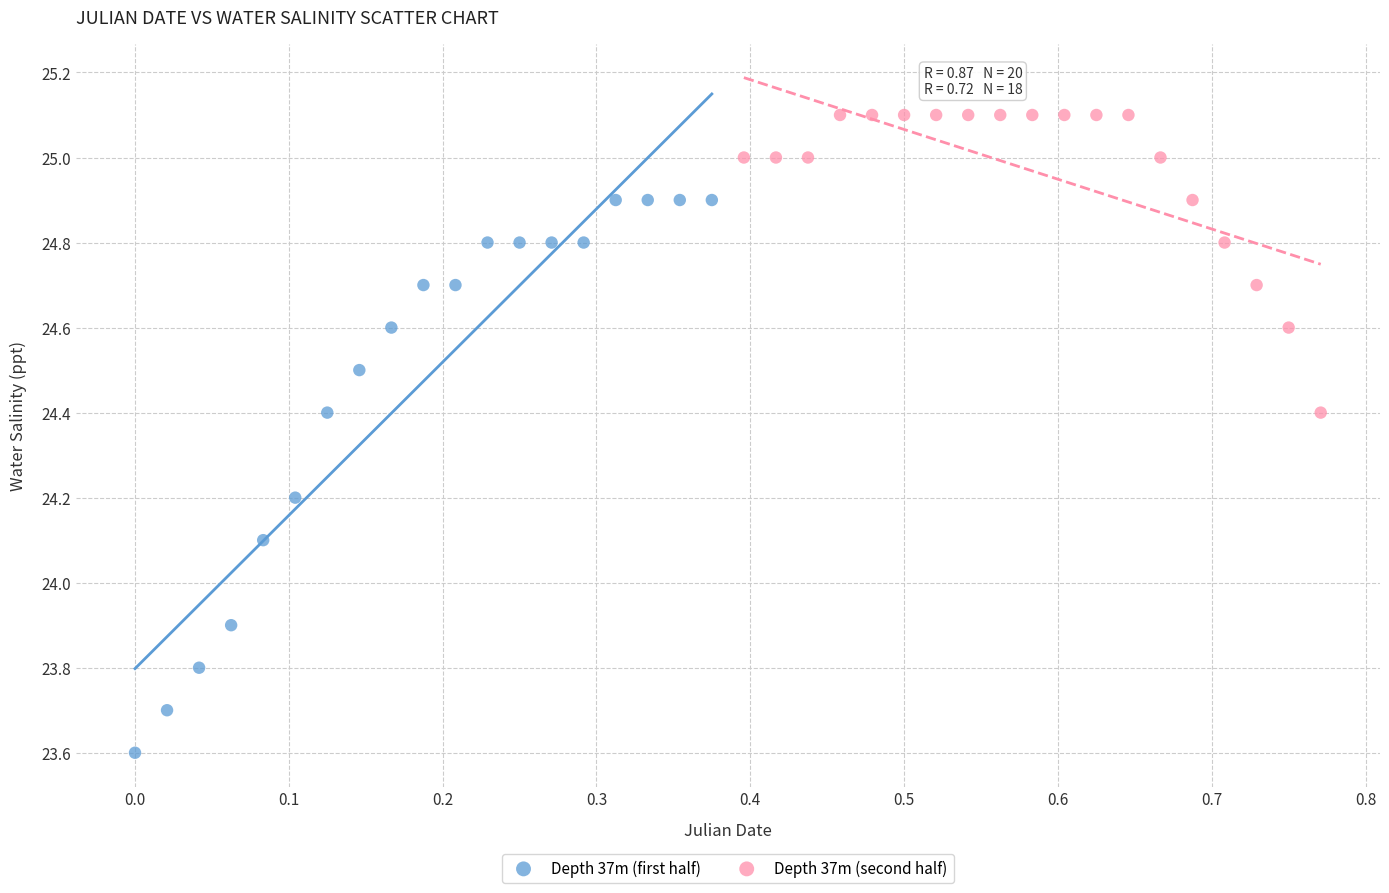

What are all the series names shown in the legend?

Depth 37m (first half), Depth 37m (second half)